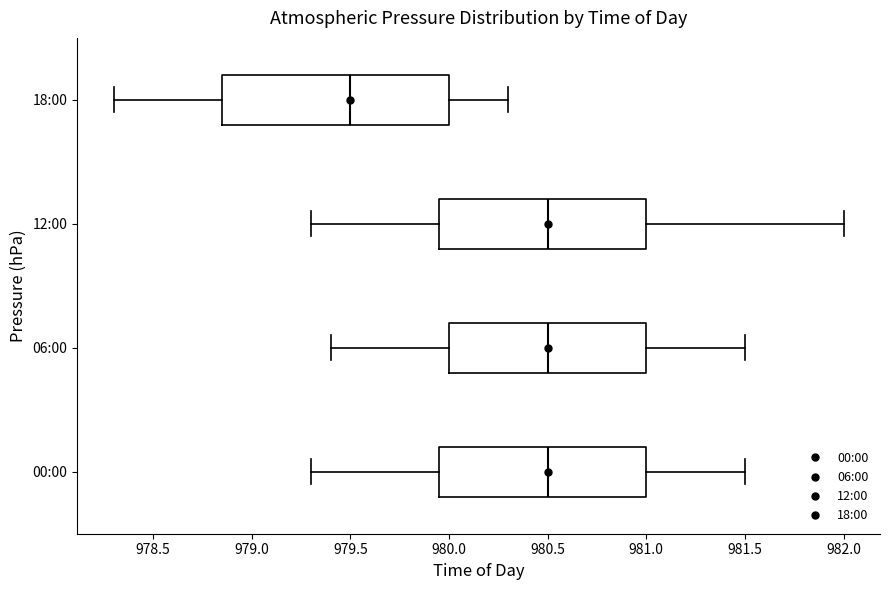

Reading bottom to top, read every box against the x-axis: the position of its median line, the range the box covers, and the ends of its whiskers. The values are not printed on the chart, so give them approximately, as read against the axis.

00:00: median 980.50, box 979.95 to 981.00, whiskers 979.30 to 981.50
06:00: median 980.50, box 980.00 to 981.00, whiskers 979.40 to 981.50
12:00: median 980.50, box 979.95 to 981.00, whiskers 979.30 to 982.00
18:00: median 979.50, box 978.85 to 980.00, whiskers 978.30 to 980.30